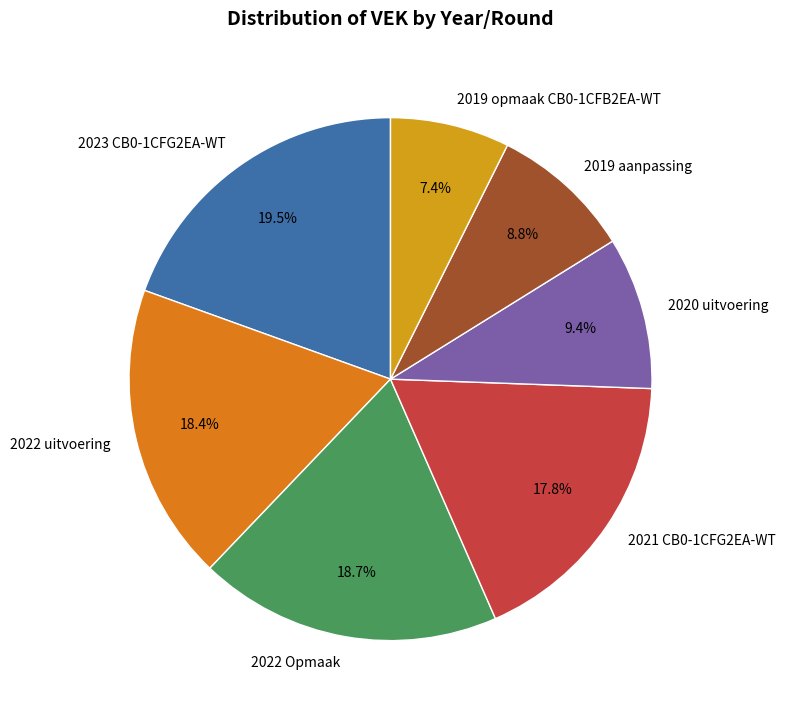

What percentage is NOT represented by 2023 CB0-1CFG2EA-WT?

80.5%